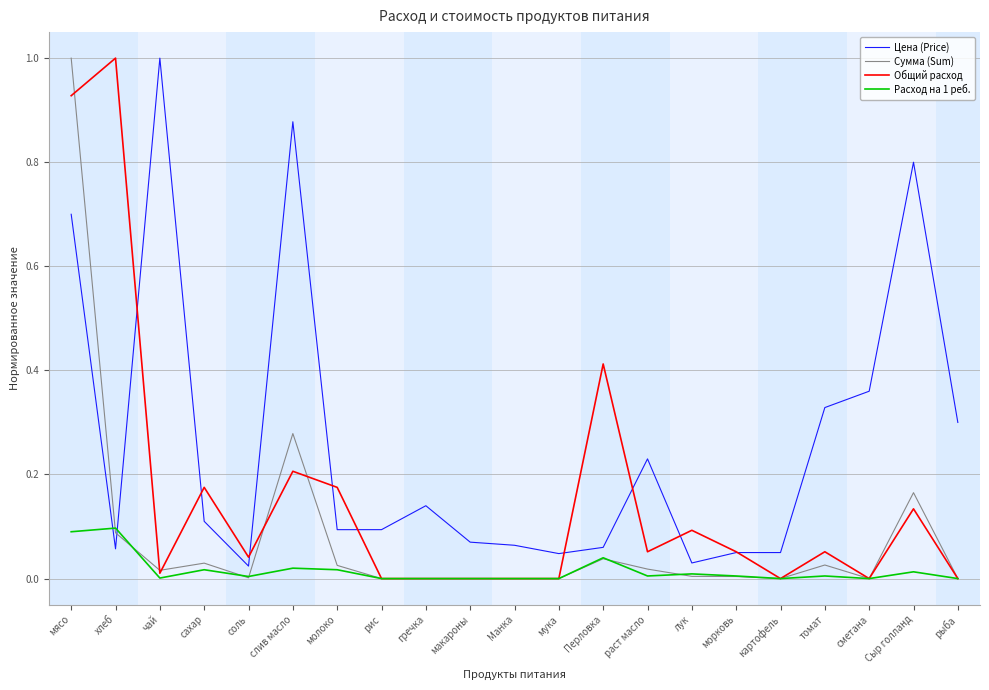

What is the maximum value for Общий расход?

1.0